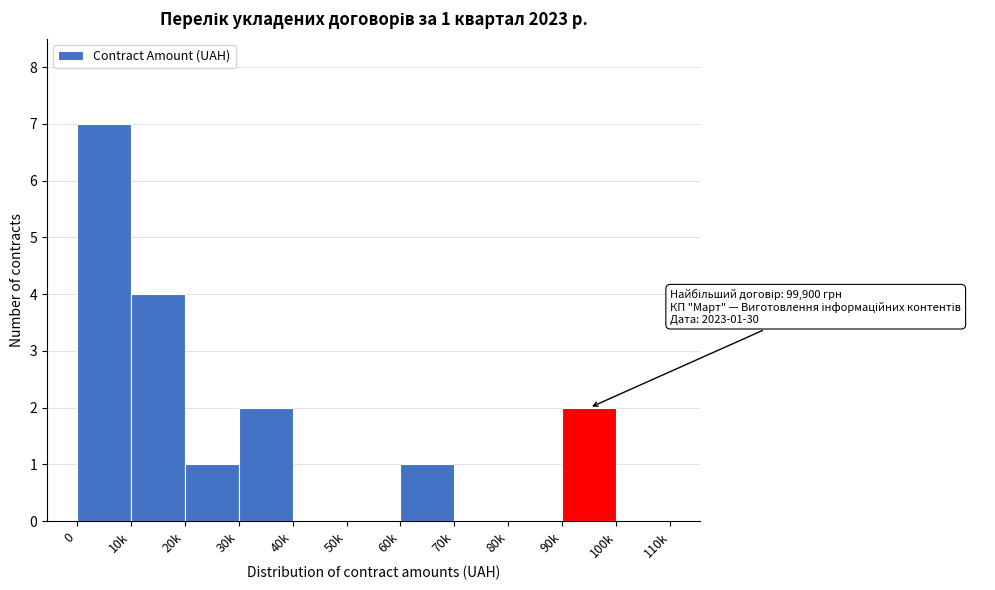

Reading left to right, extract all data points from this chart.

0=7	10k=4	20k=1	30k=2	40k=0	50k=0	60k=1	70k=0	80k=0	90k=2	100k=0